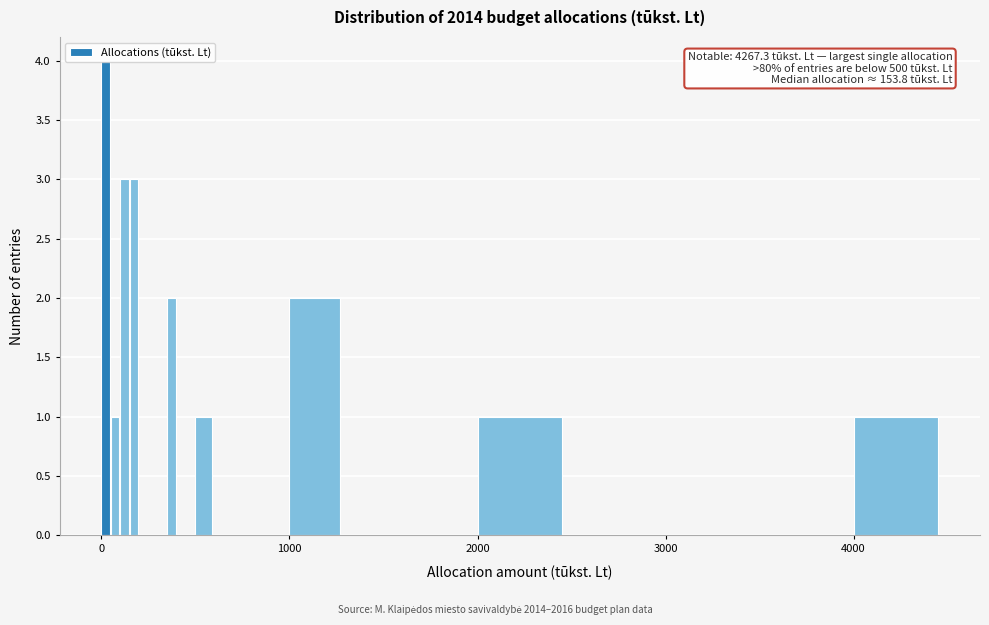

Read against the x-axis, roughly where is the centre of the tallest bar?

0